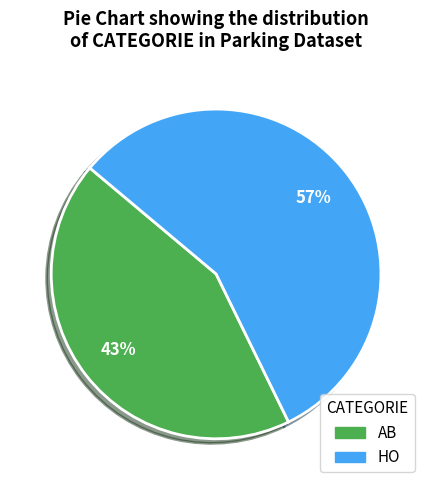

Which category has the biggest portion of the pie?

HO